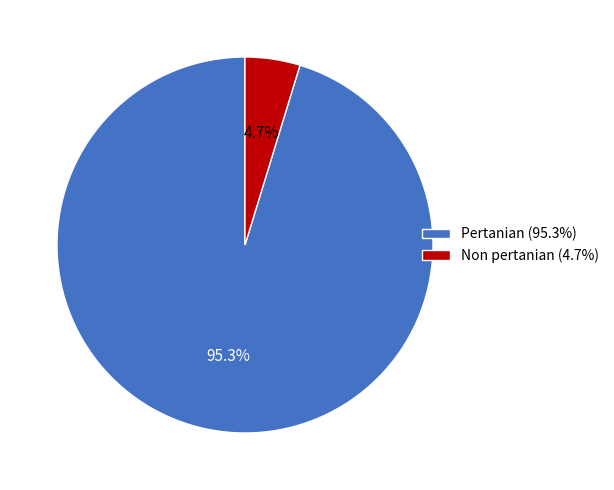

How much of the chart is everything except Non pertanian?

95.3%